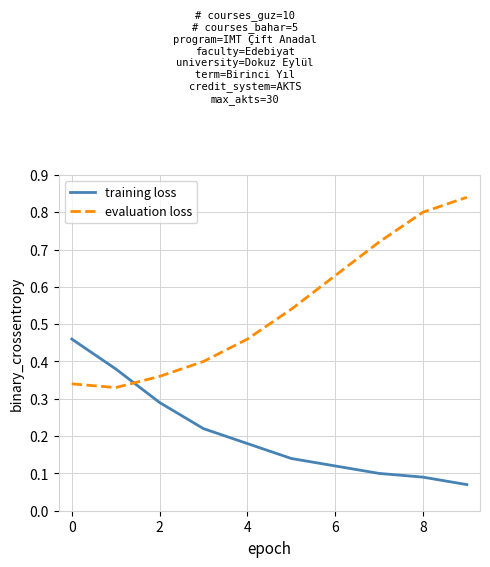

At how many categories does at least one series exceed 0?

10